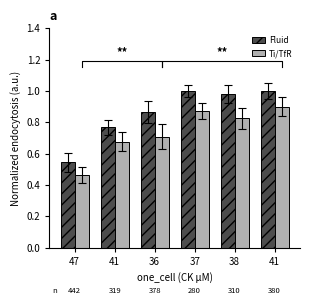

Which category has the lowest value across all series?

47